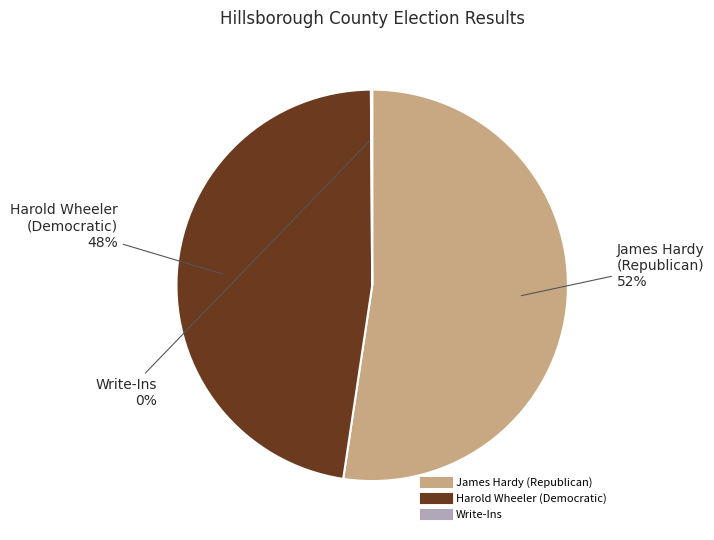

To the nearest percent, what is the combined percentage of James Hardy (Republican) and Harold Wheeler (Democratic)?

100%